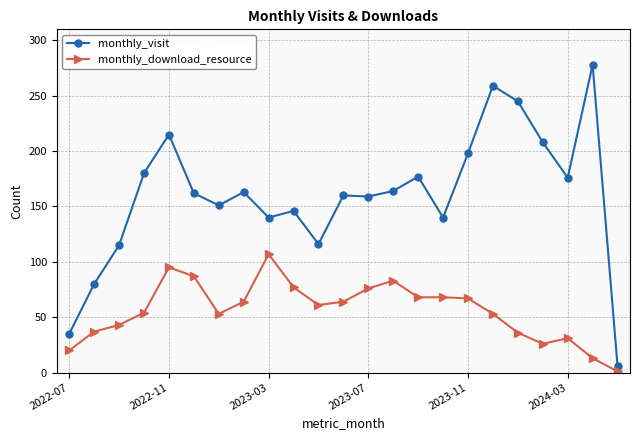

Is this an area chart (filled region under the line)?

No